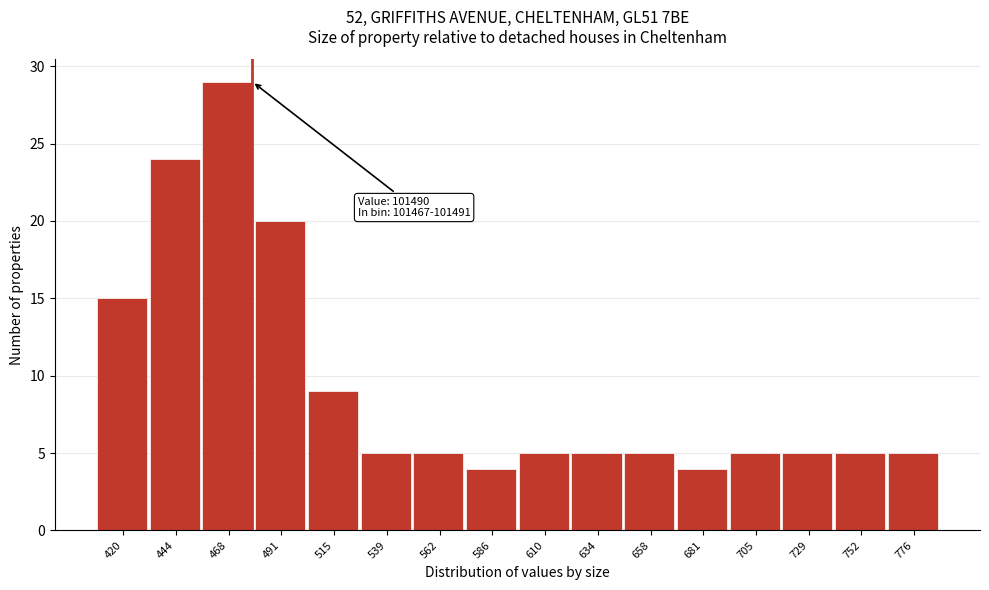

Reading left to right, transcribe all the data shown in this chart.

420=15	444=24	468=29	491=20	515=9	539=5	562=5	586=4	610=5	634=5	658=5	681=4	705=5	729=5	752=5	776=5